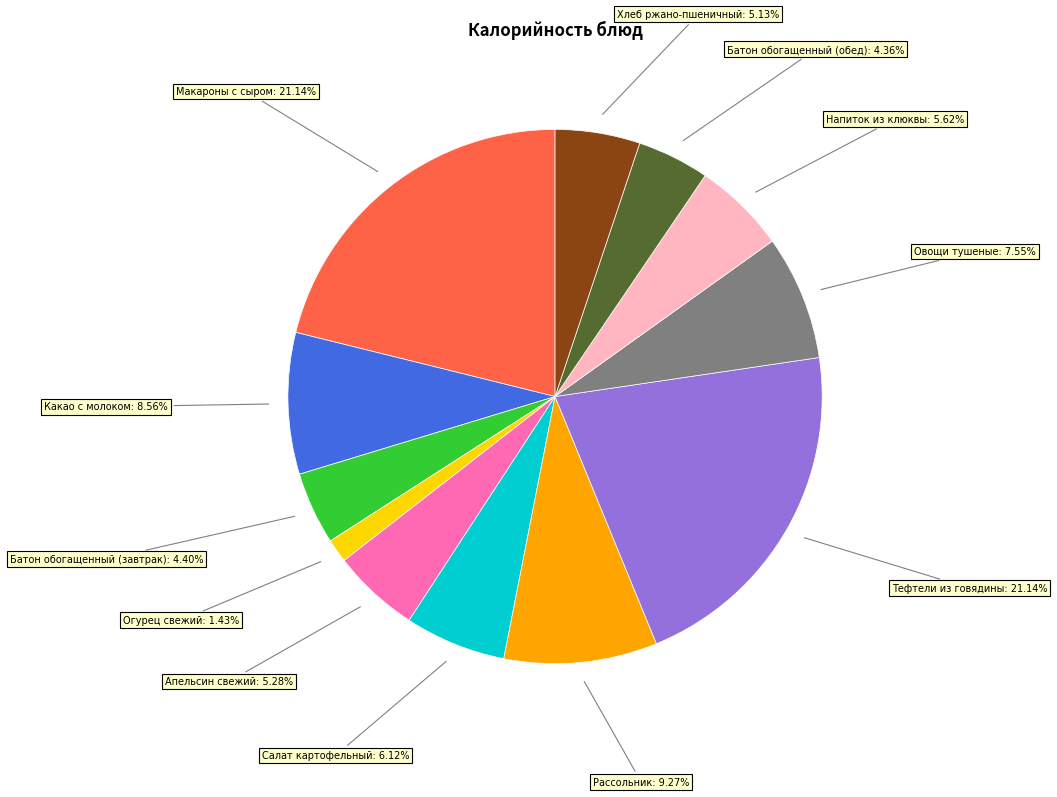

What is the smallest slice in the pie chart?

Огурец свежий